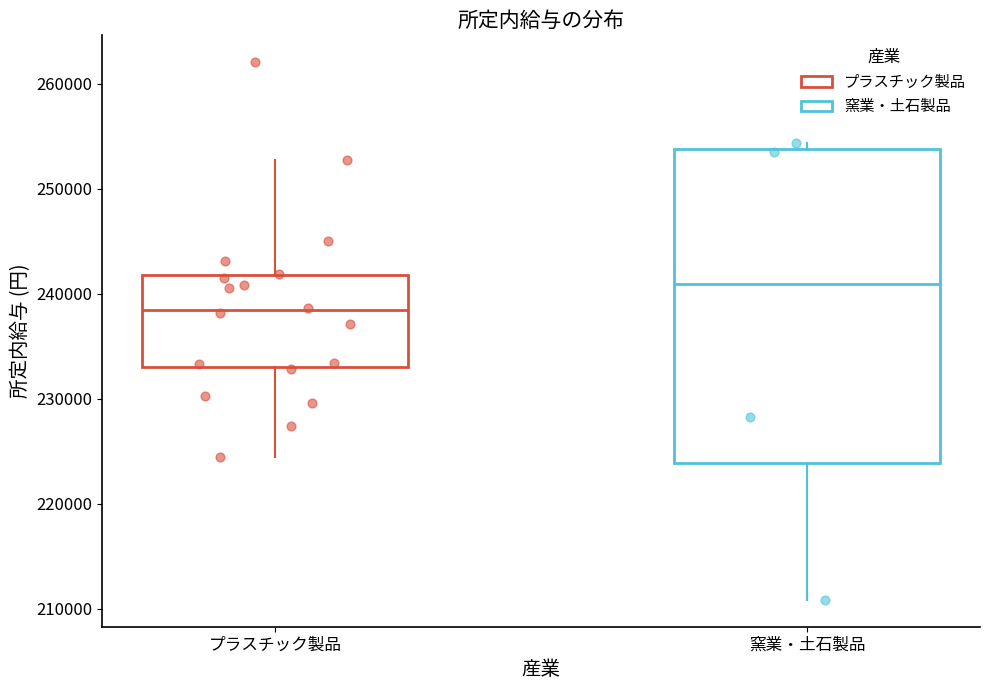

Comparing the boxes themselves (not the whiskers), which one is the tallest?

窯業・土石製品